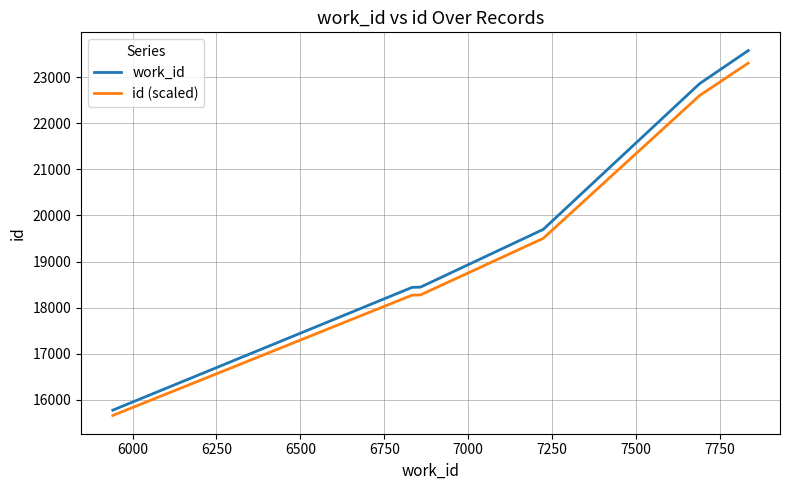

Which series has the widest spread of values?

work_id